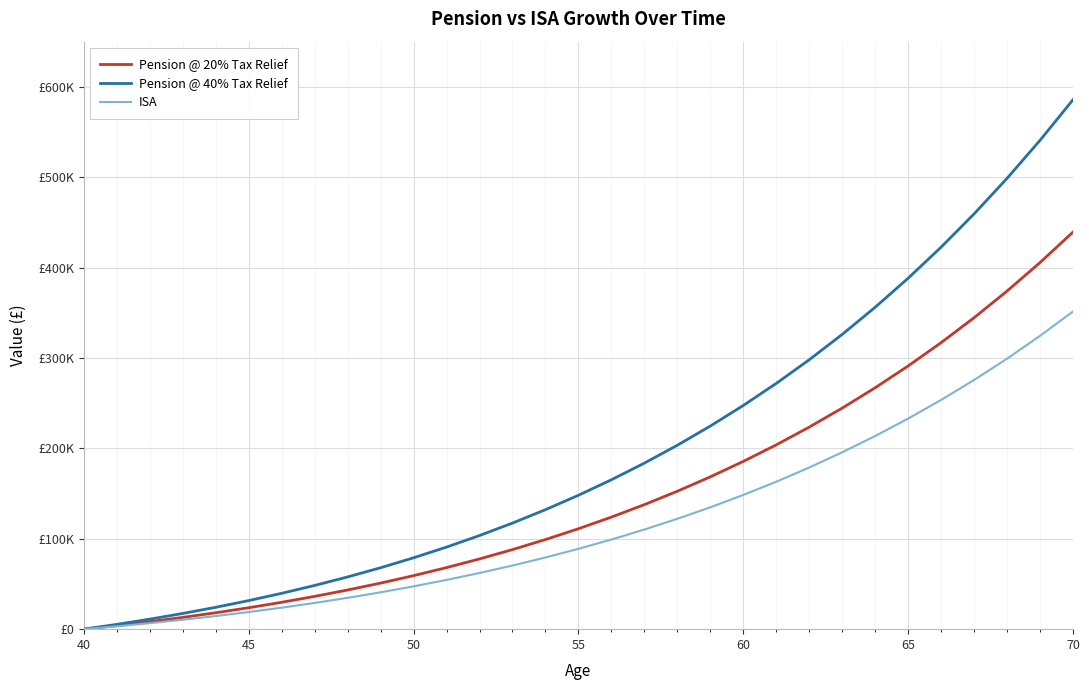

What are all the series names shown in the legend?

Pension @ 20% Tax Relief, Pension @ 40% Tax Relief, ISA